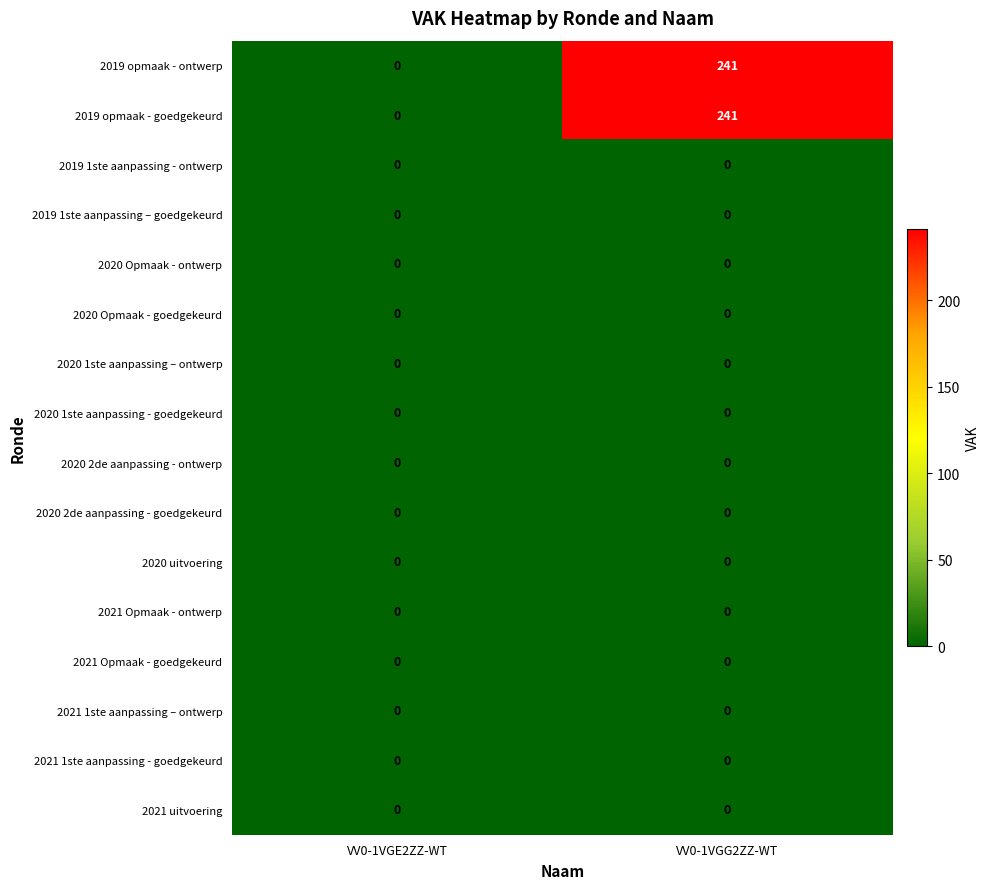

At how many categories does at least one series exceed 53?

1